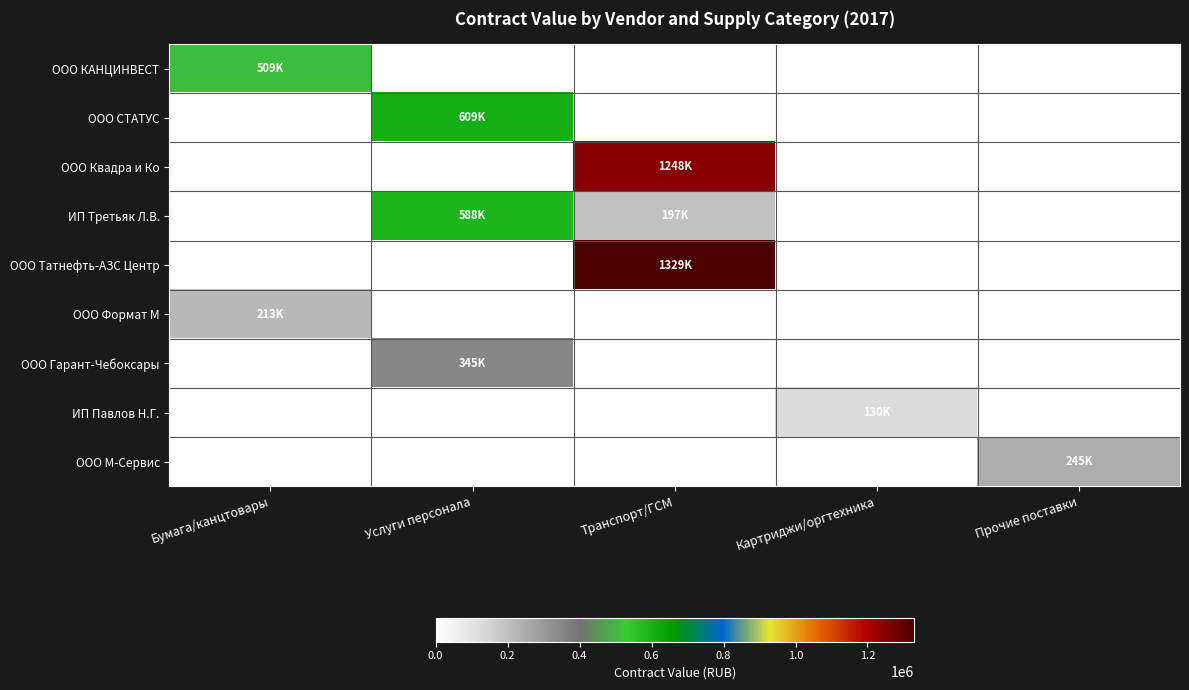

Count the number of categories in the chart.

5